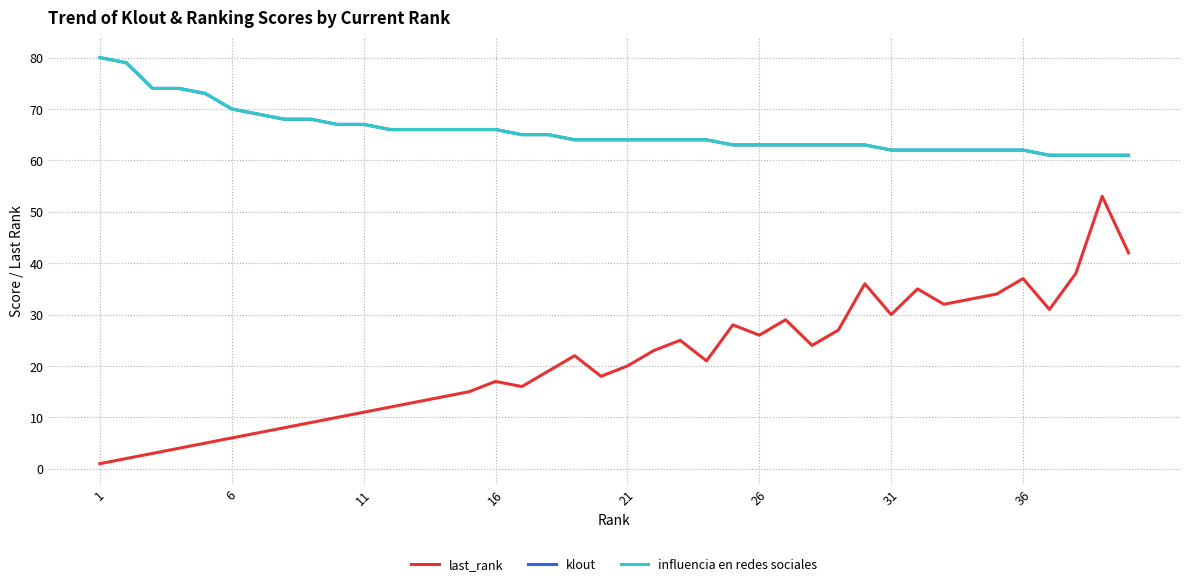

True or false: influencia en redes sociales and last_rank intersect in this chart.

False